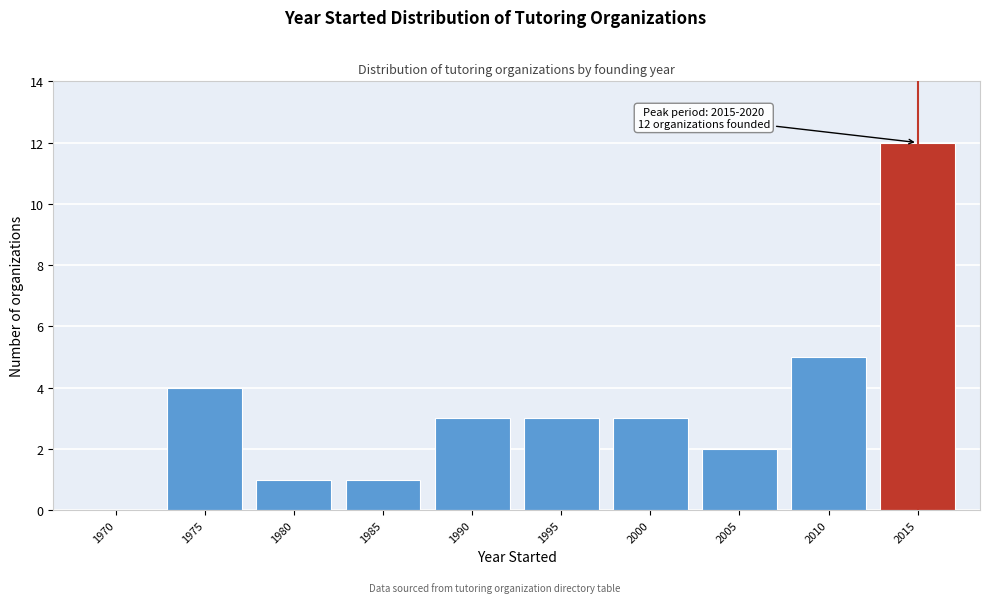

Reading left to right, list all the values displayed in this chart.

1970=0	1975=4	1980=1	1985=1	1990=3	1995=3	2000=3	2005=2	2010=5	2015=12